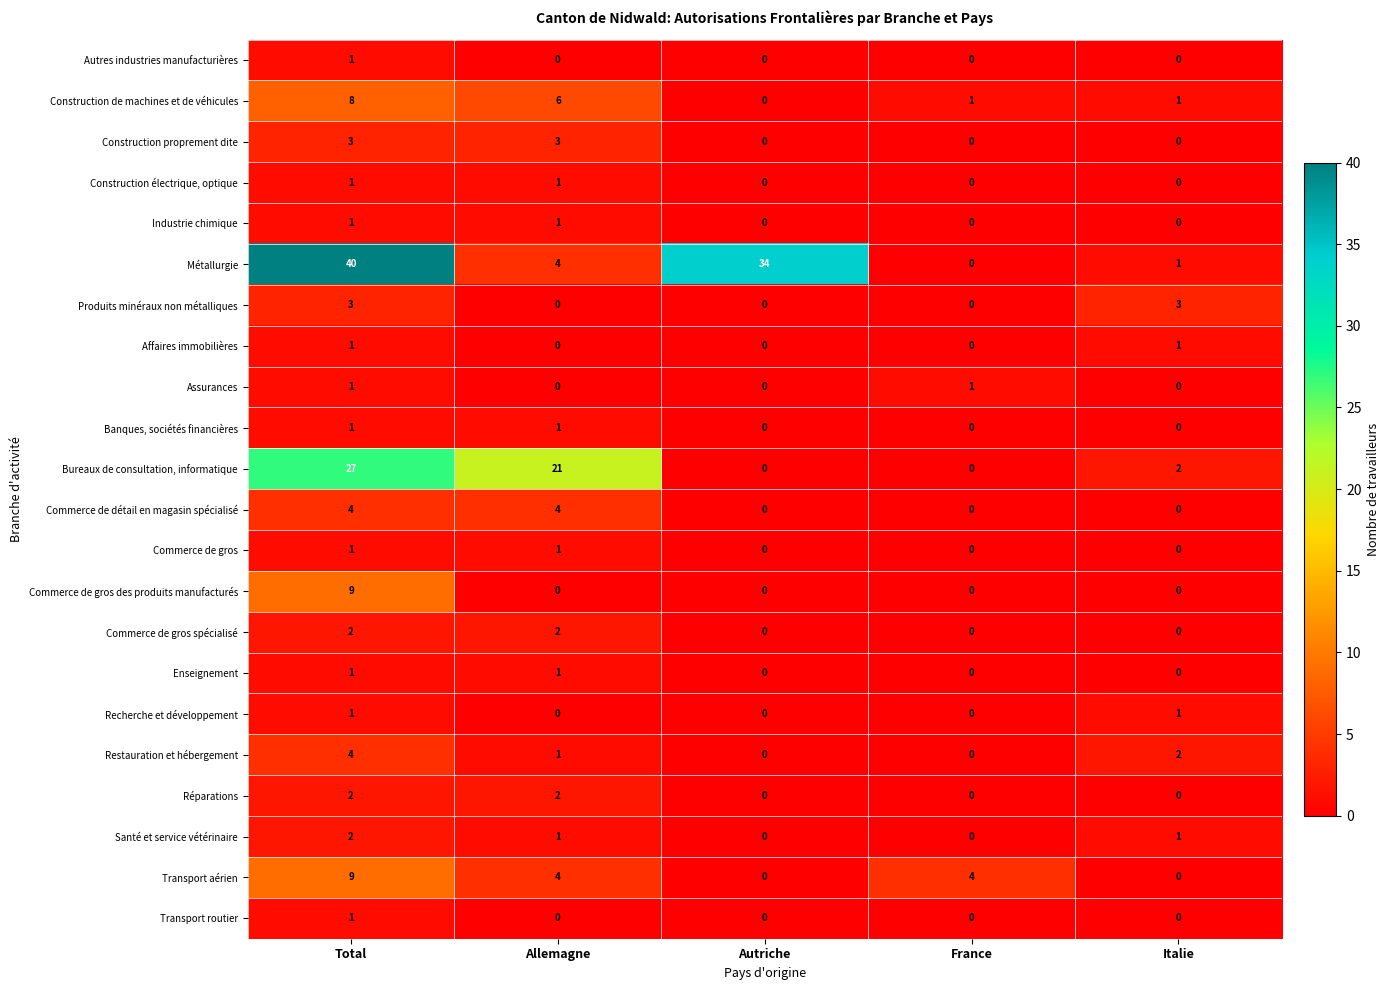

At how many categories does at least one series exceed 28?

2